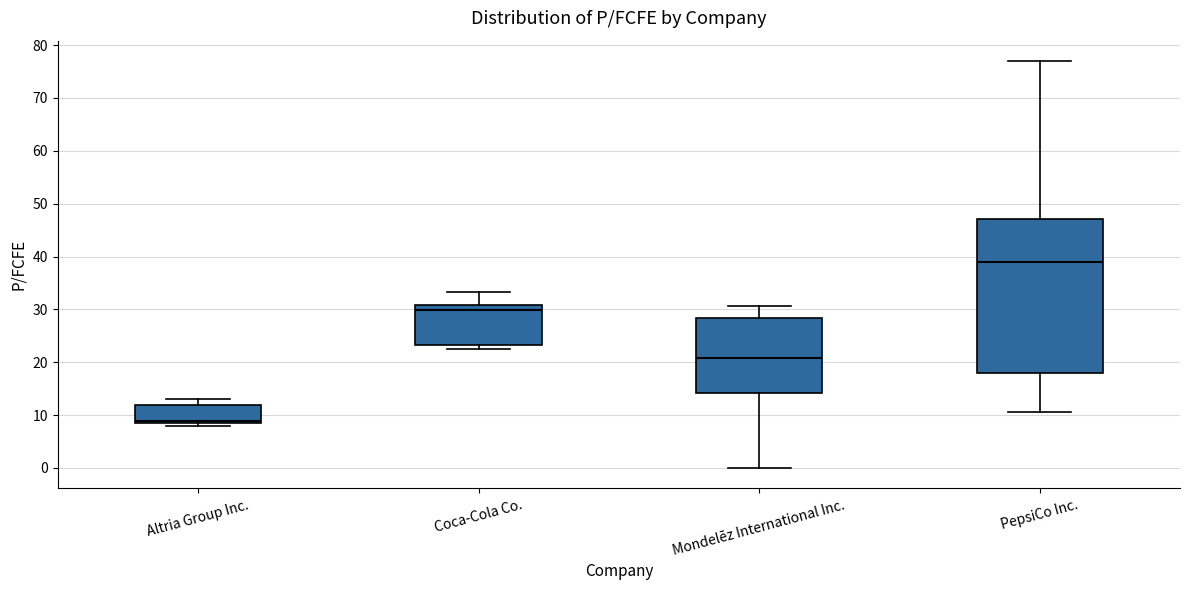

Reading left to right, read every box against the y-axis: the position of its median line, the range the box covers, and the ends of its whiskers. The values are not printed on the chart, so give them approximately, as read against the axis.

Altria Group Inc.: median 9, box 8 to 12, whiskers 8 (just below the box's lower edge) to 13
Coca-Cola Co.: median 30, box 23 to 31, whiskers 22 to 33
Mondelēz International Inc.: median 21, box 14 to 28, whiskers 0 to 31
PepsiCo Inc.: median 39, box 18 to 47, whiskers 11 to 77